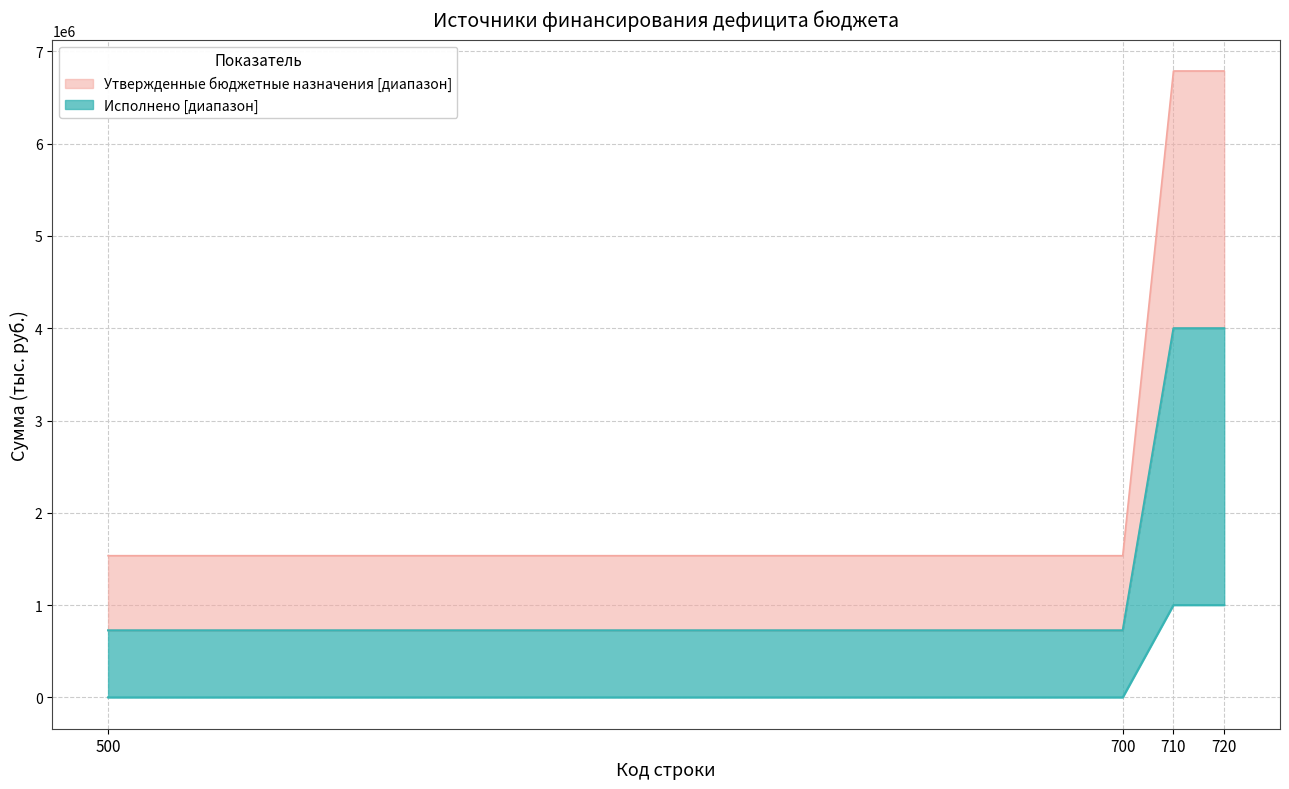

Which series has the largest range (max minus min)?

Утвержденные бюджетные назначения (upper)